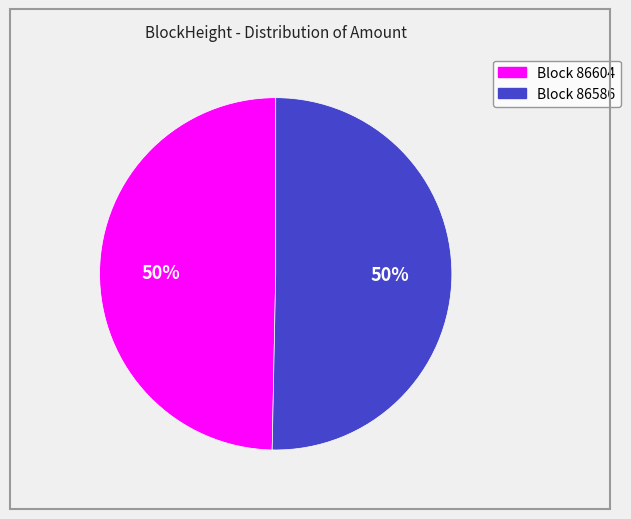

Count the number of slices in the pie.

2